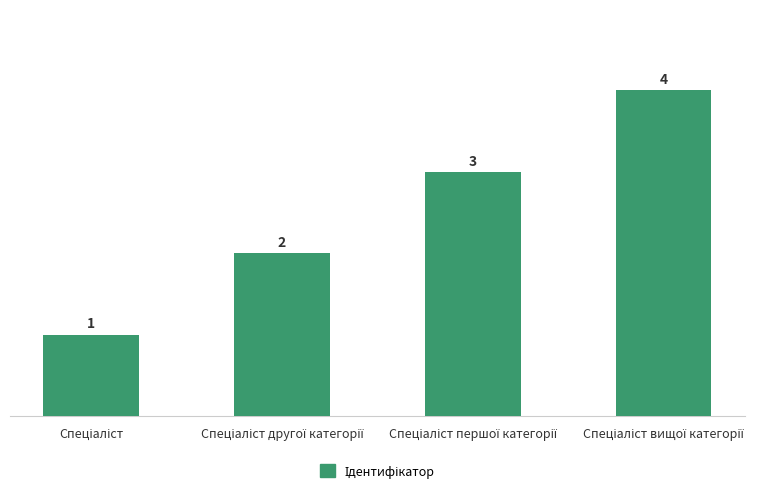

What is the sum of all values?

10